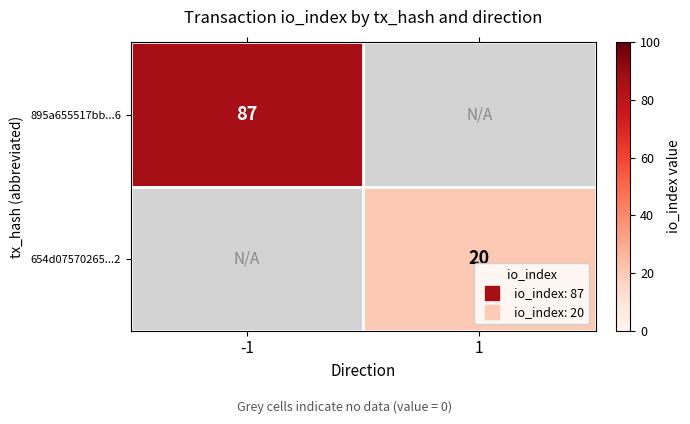

What is the smallest value displayed?

20.0